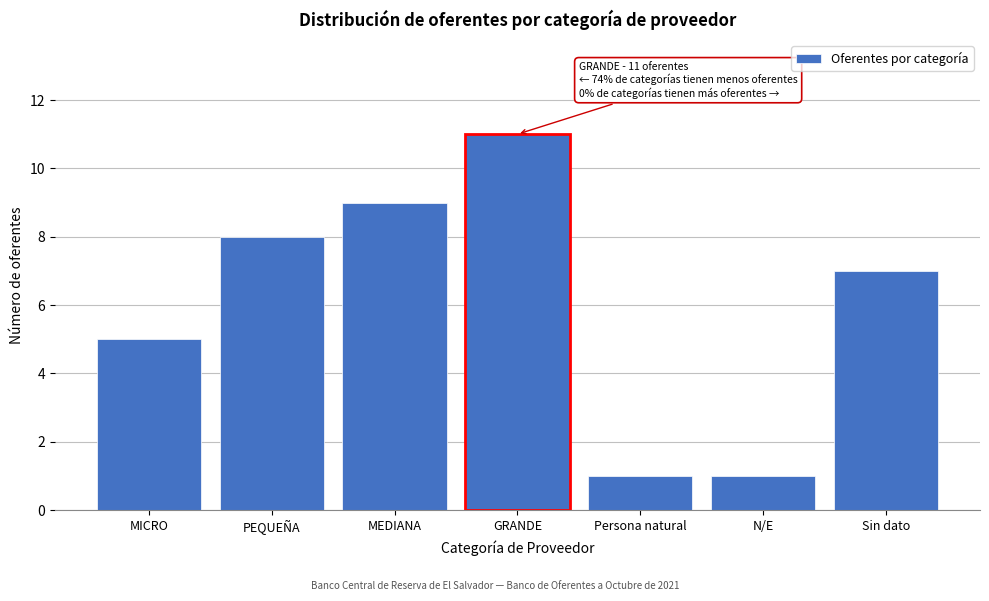

Reading left to right, list all the values displayed in this chart.

MICRO=5	PEQUEÑA=8	MEDIANA=9	GRANDE=11	Persona natural=1	N/E=1	Sin dato=7